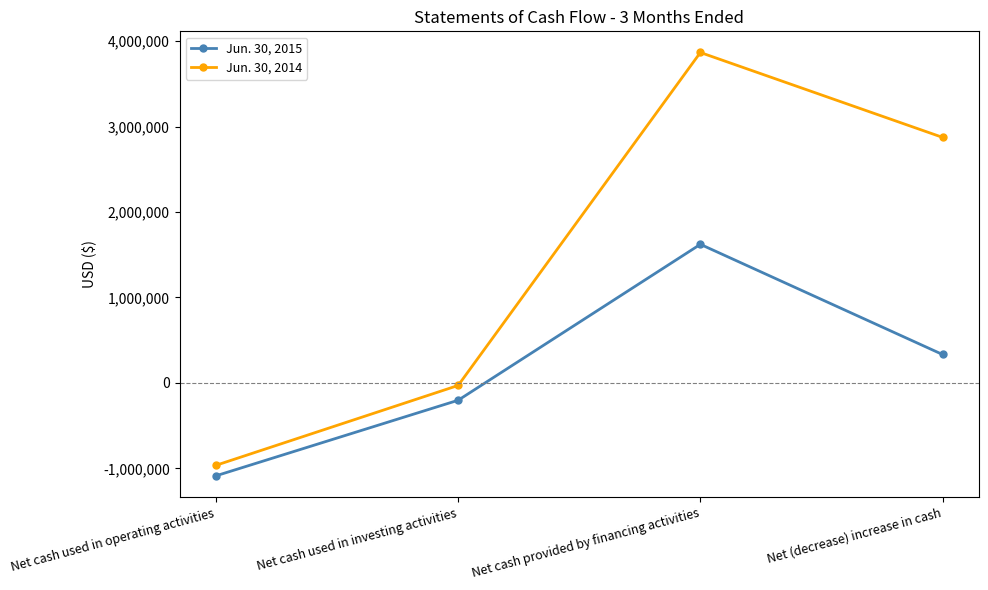

How many values in the Jun. 30, 2015 series are below 332787?

2